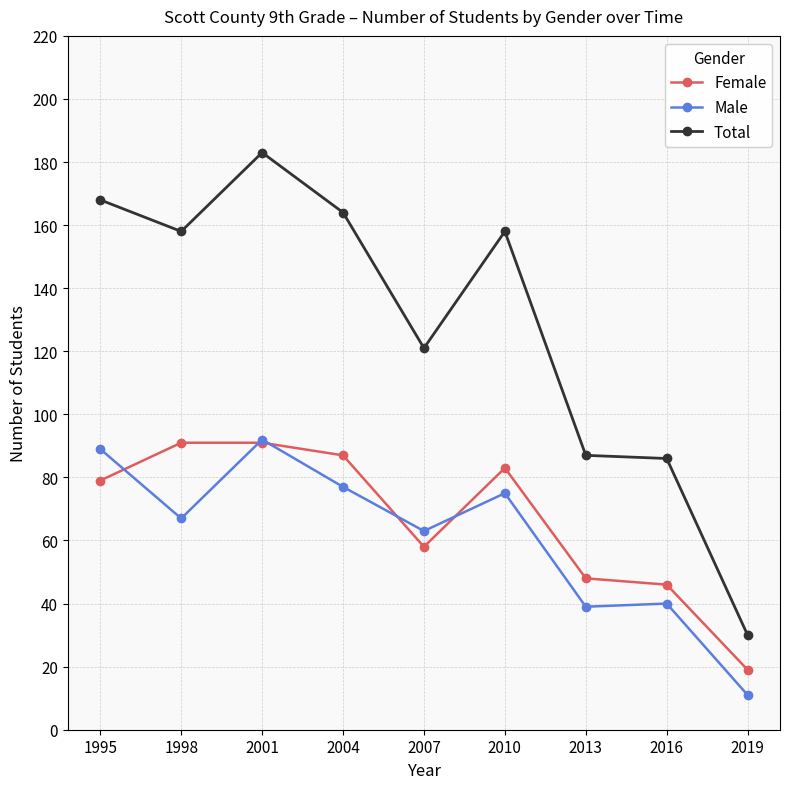

Which label corresponds to the largest value in the chart?

2001